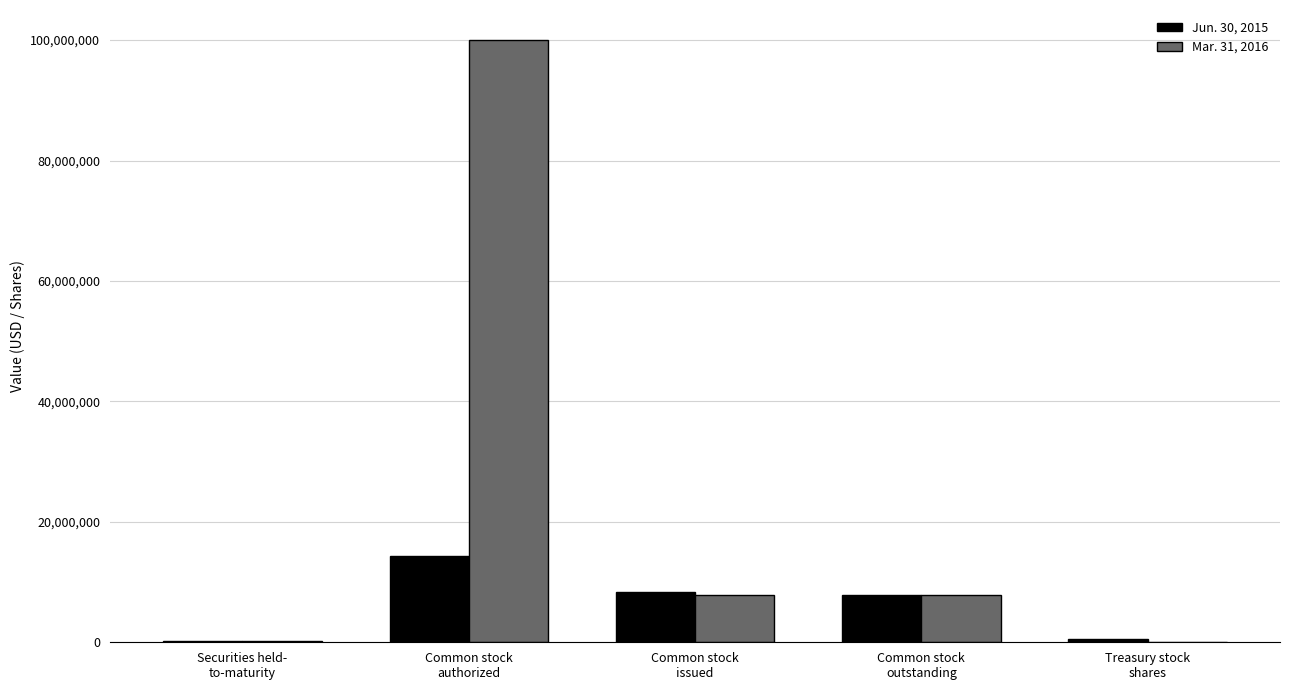

What is the greatest value displayed?

100000000